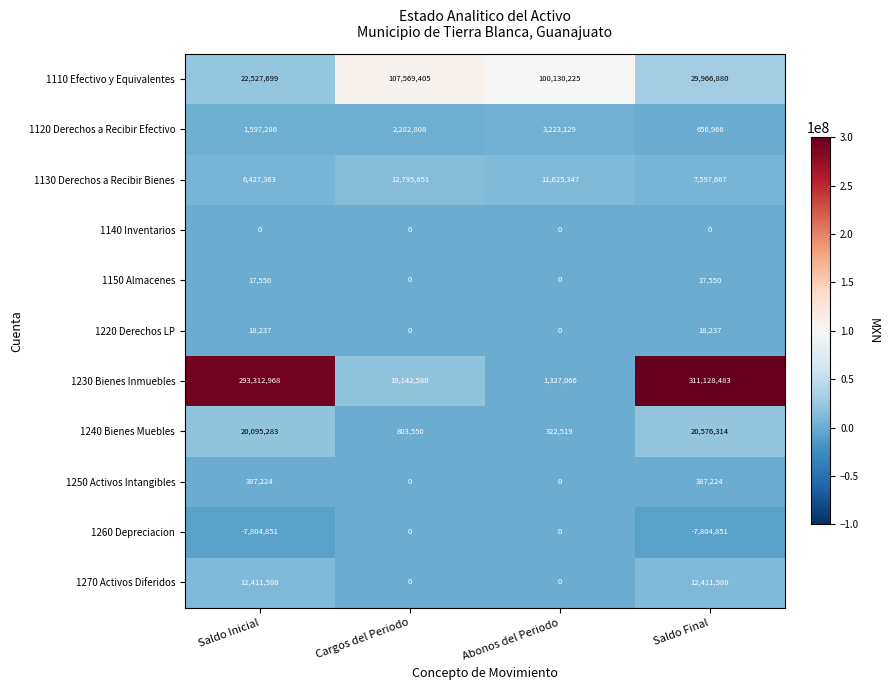

Count the 1150 Almacenes values in the range 0 to 17550.

4